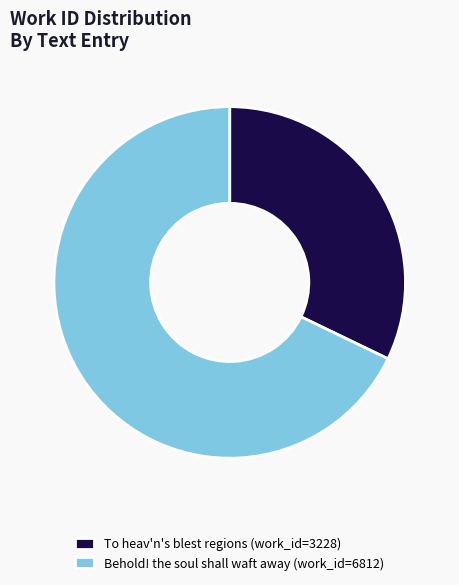

What is the ratio of the value at Behold! the soul shall waft away (work_id=6812) to the value at To heav'n's blest regions (work_id=3228)?

2.1